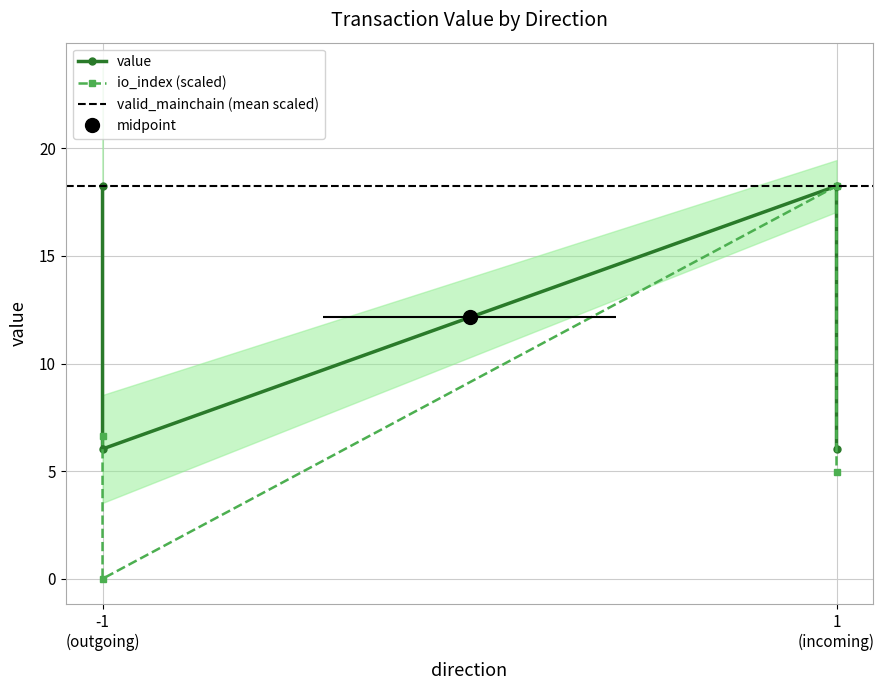

Reading right to left, list all the values displayed in this chart.

value: 6.0	18.2	6.0	18.2
io_index: 5.0	18.2	0.0	6.6